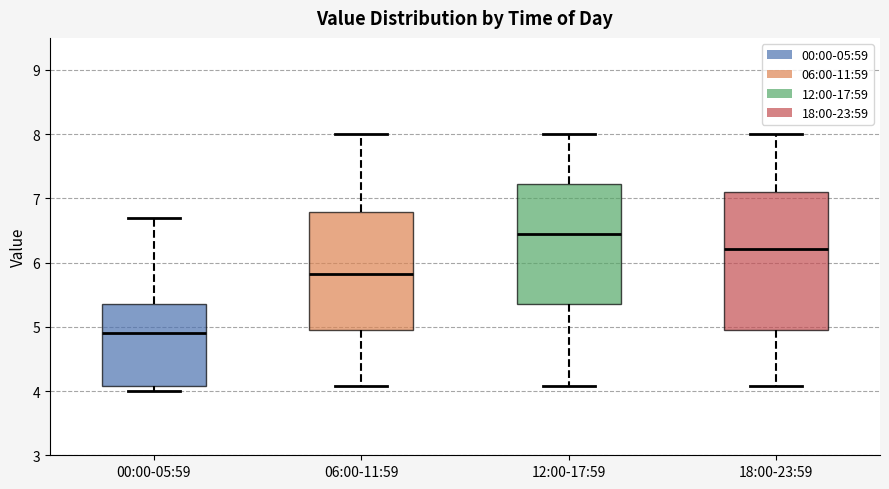

Reading left to right, read every box against the y-axis: the position of its median line, the range the box covers, and the ends of its whiskers. The values are not printed on the chart, so give them approximately, as read against the axis.

00:00-05:59: median 4.9, box 4.1 to 5.4, whiskers 4.0 to 6.7
06:00-11:59: median 5.8, box 5.0 to 6.8, whiskers 4.1 to 8.0
12:00-17:59: median 6.5, box 5.4 to 7.2, whiskers 4.1 to 8.0
18:00-23:59: median 6.2, box 5.0 to 7.1, whiskers 4.1 to 8.0